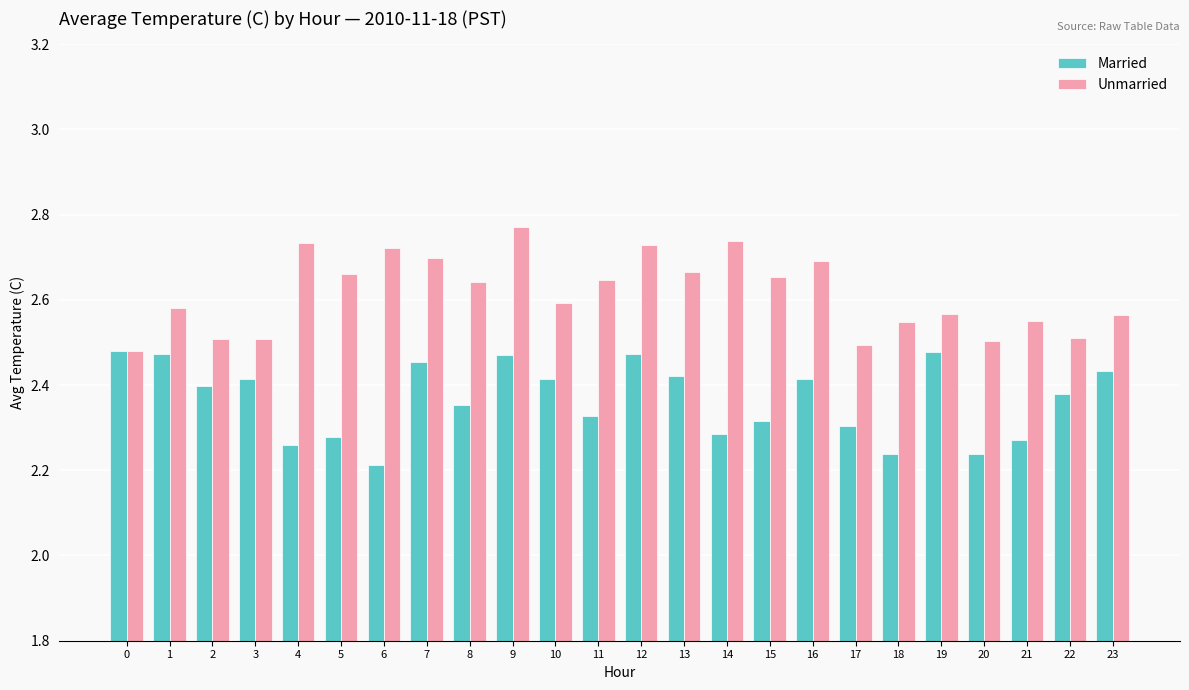

Are the bars grouped side by side (vs. stacked)?

Yes